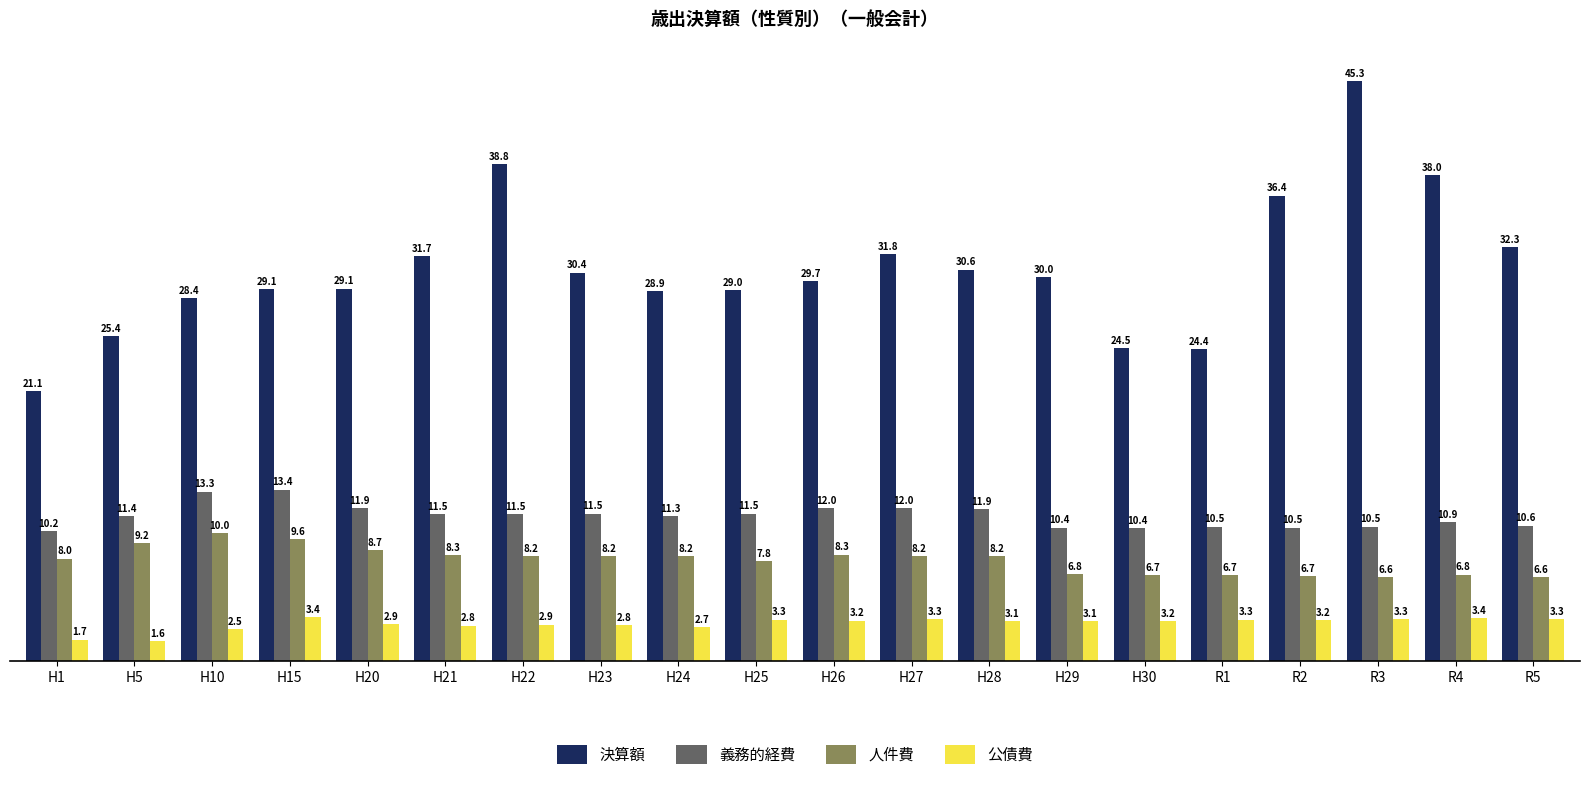

What is the difference between the highest and lowest values at R5?

29022.0